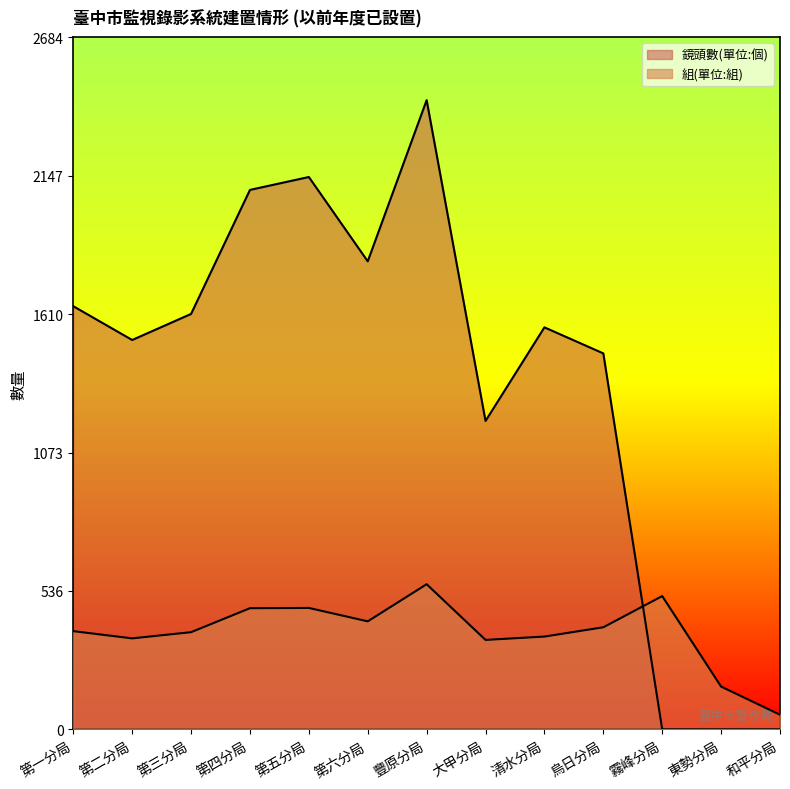

Rank the series at 第四分局 from highest to lowest value.

鏡頭數(單位:個), 組(單位:組)